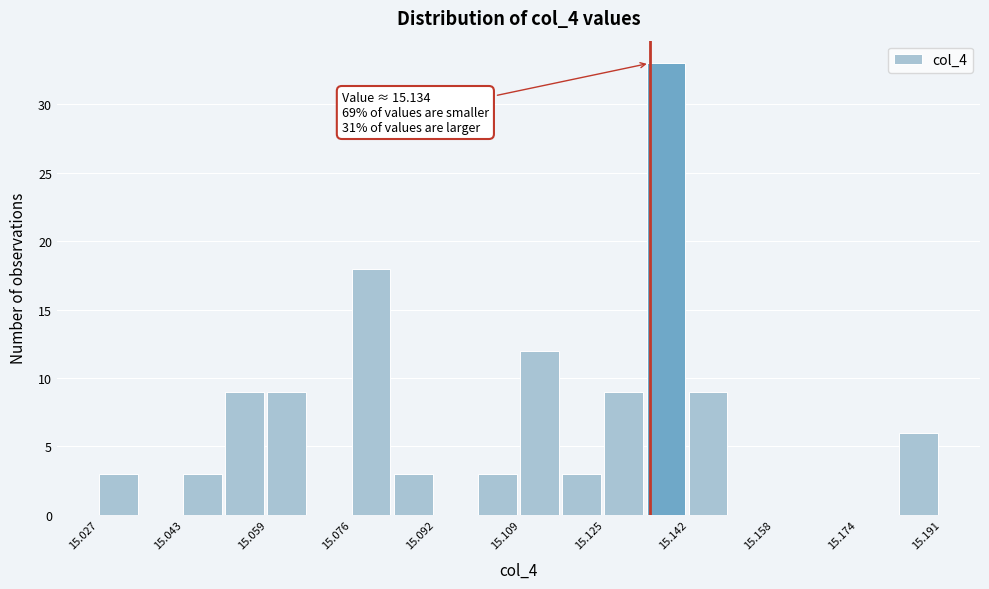

Which range on the x-axis has the tallest bar?

15.134 to 15.142